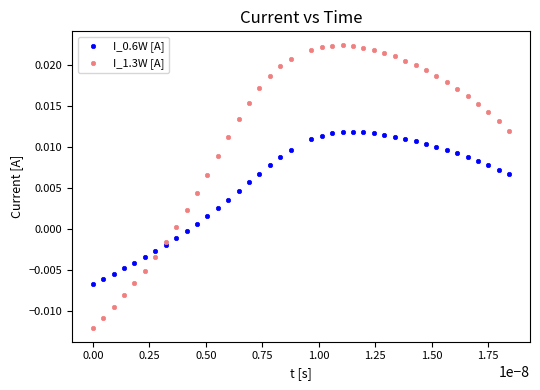

Which series reaches the minimum Y coordinate?

I_1.3W [A]